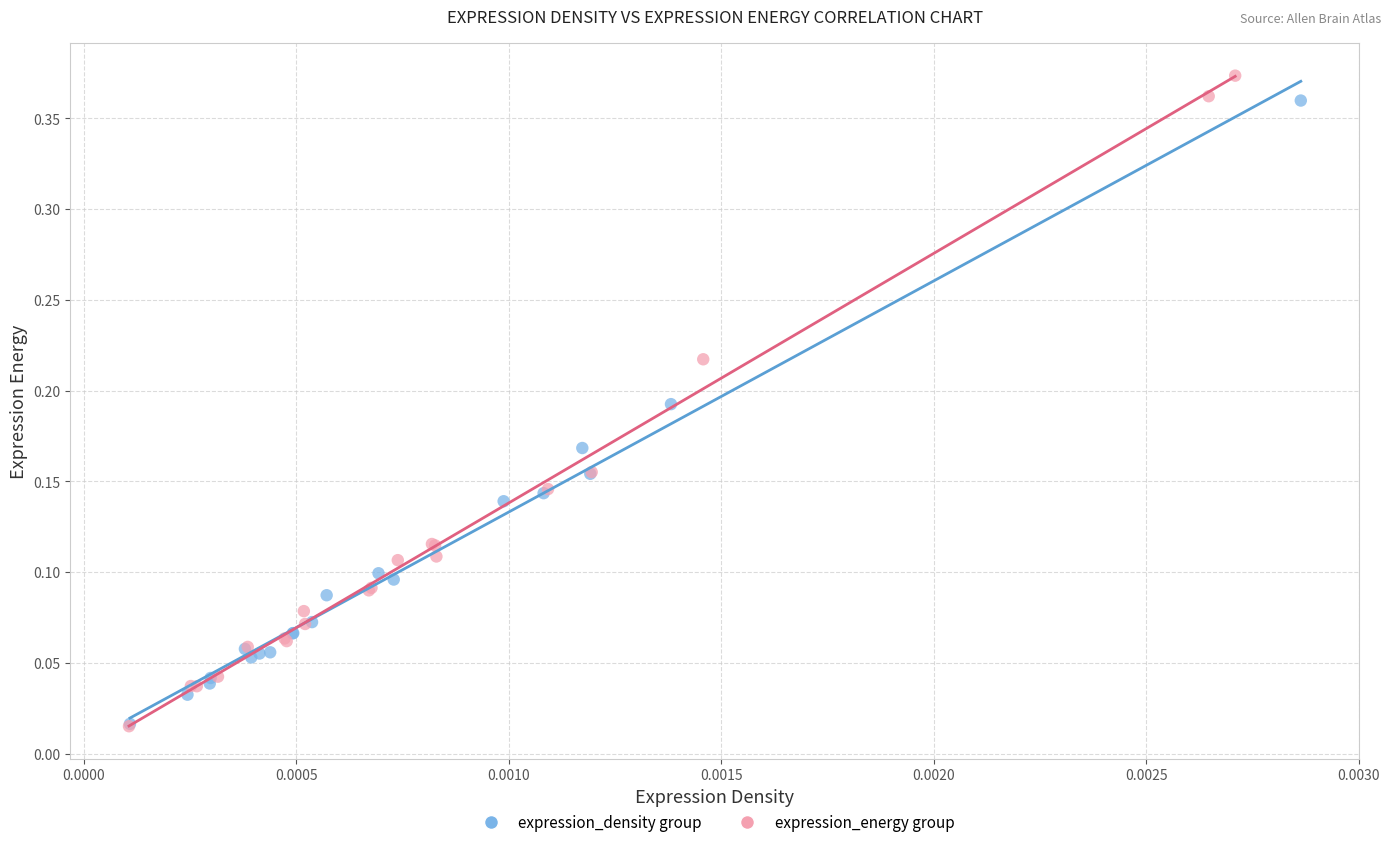

What are all the series names shown in the legend?

expression_density group, expression_energy group